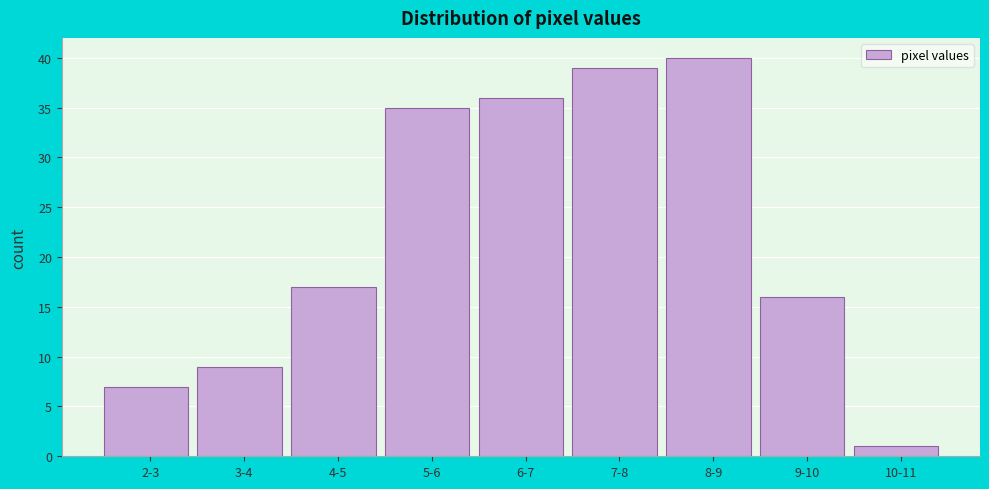

Reading right to left, transcribe all the data shown in this chart.

10-11=1	9-10=16	8-9=40	7-8=39	6-7=36	5-6=35	4-5=17	3-4=9	2-3=7